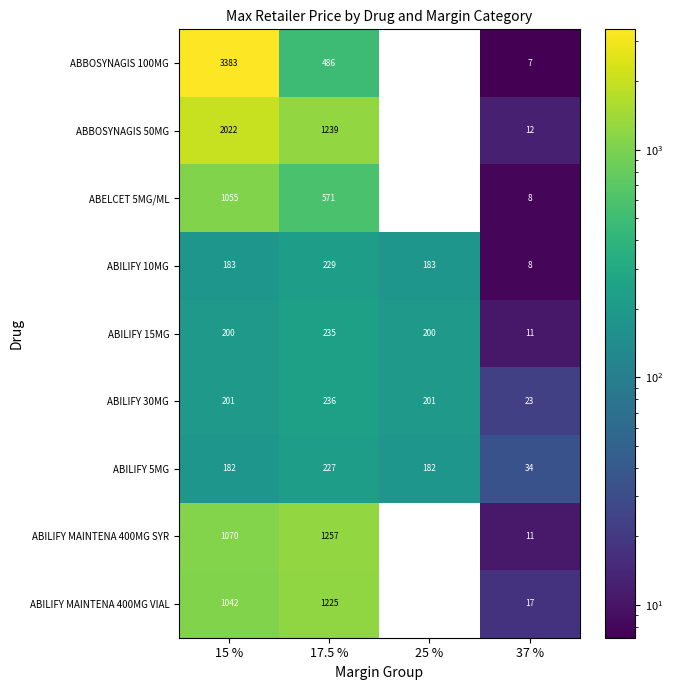

What is the minimum value shown in the chart?

7.2